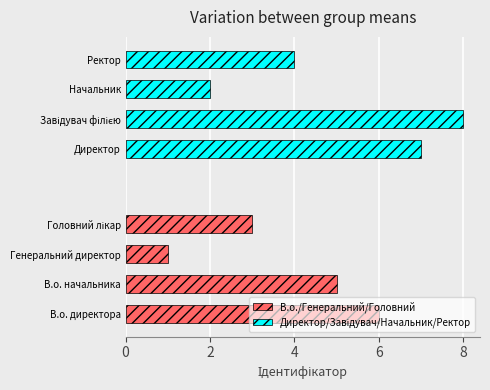

What is the value of the В.о./Генеральний/Головний bar at the 1st from the left?

6